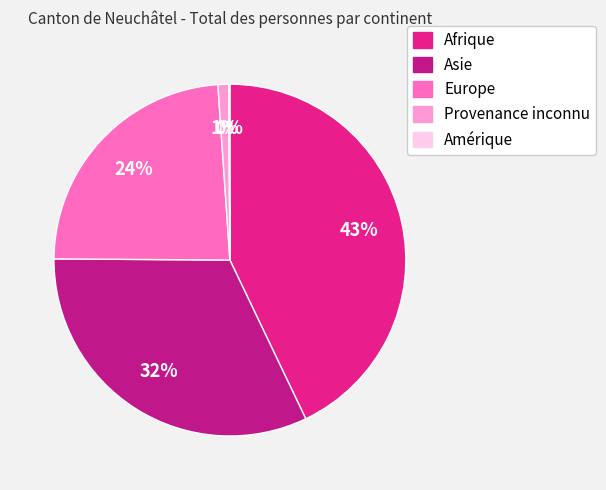

To the nearest percent, what percentage of the pie is Asie?

32%